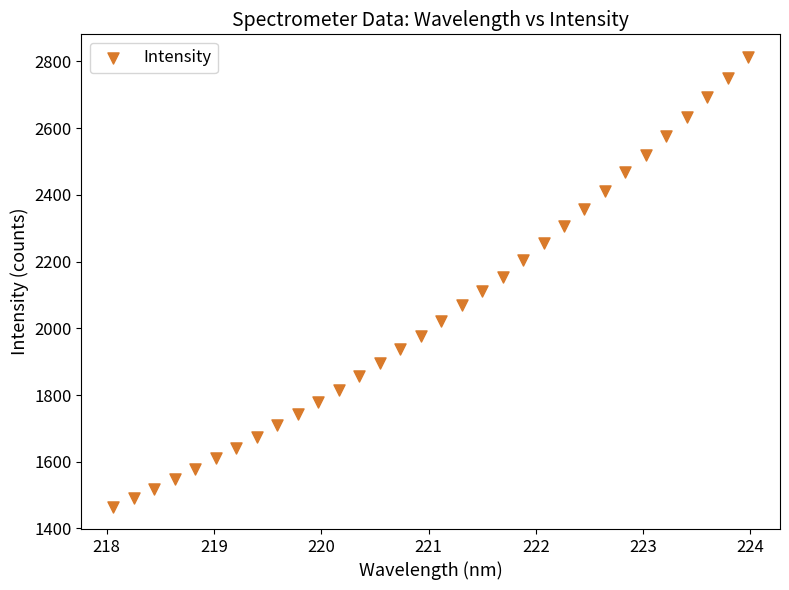

What is the range of X values (max minus min)?

5.9